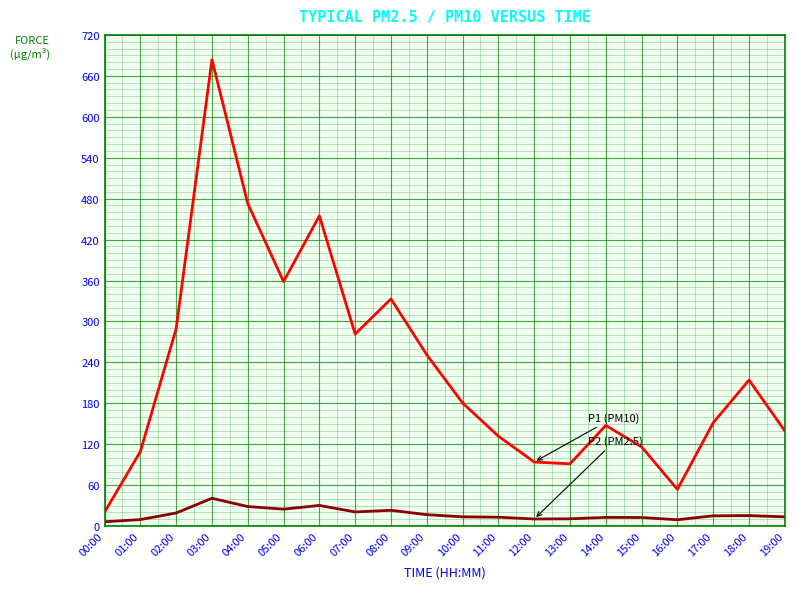

What is the maximum value shown in the chart?

683.7